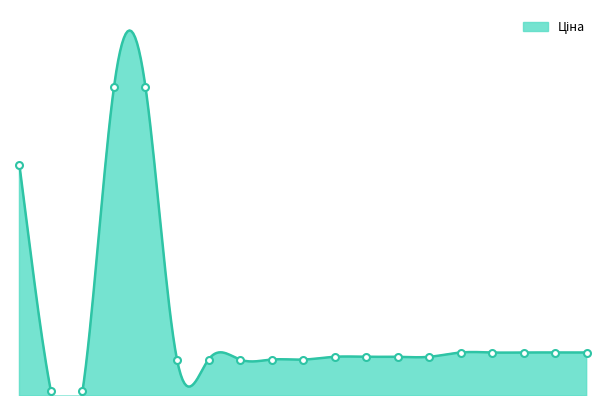

What is the sum of the values at 283261651 and 283291651?

1859.4